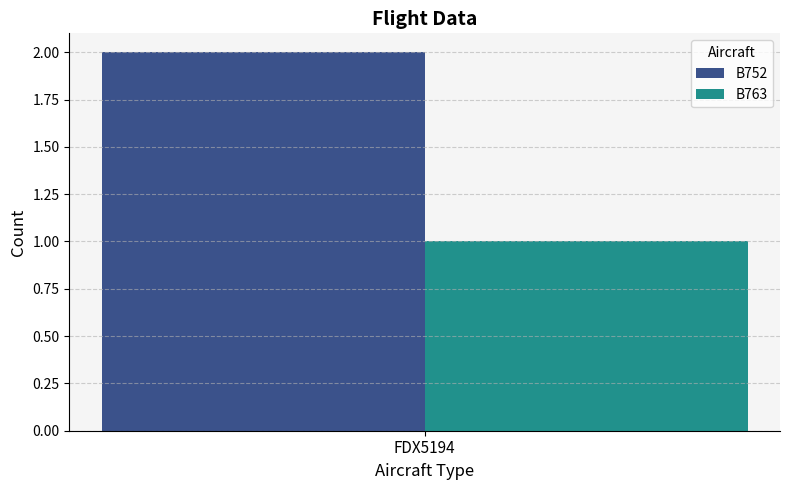

List the series in order of their overall mean, lowest first.

B763, B752